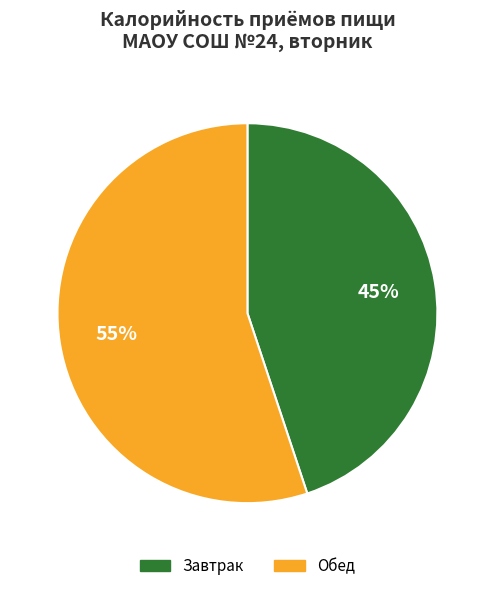

What percentage is the Завтрак slice, to the nearest percent?

45%